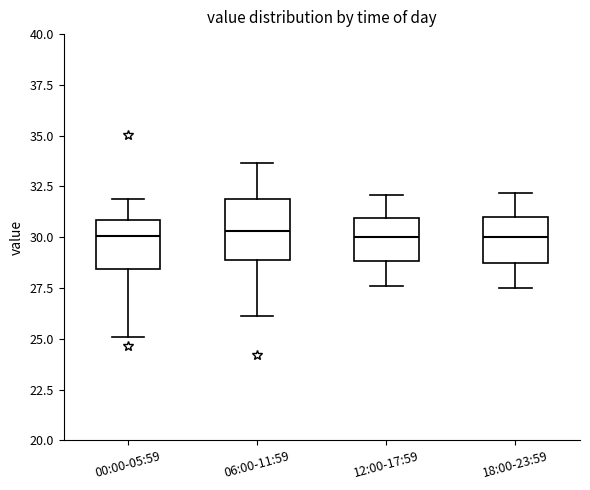

Reading left to right, transcribe this box plot: for each box, give where its median line is, the range the box spans, and where its two whiskers end, as read against the y-axis. The values are not printed on the chart, so give them approximately, as read against the axis.

00:00-05:59: median 30.0, box 28.5 to 31.0, whiskers 25.0 to 32.0
06:00-11:59: median 30.5, box 29.0 to 32.0, whiskers 26.0 to 33.5
12:00-17:59: median 30.0, box 29.0 to 31.0, whiskers 27.5 to 32.0
18:00-23:59: median 30.0, box 29.0 to 31.0, whiskers 27.5 to 32.0